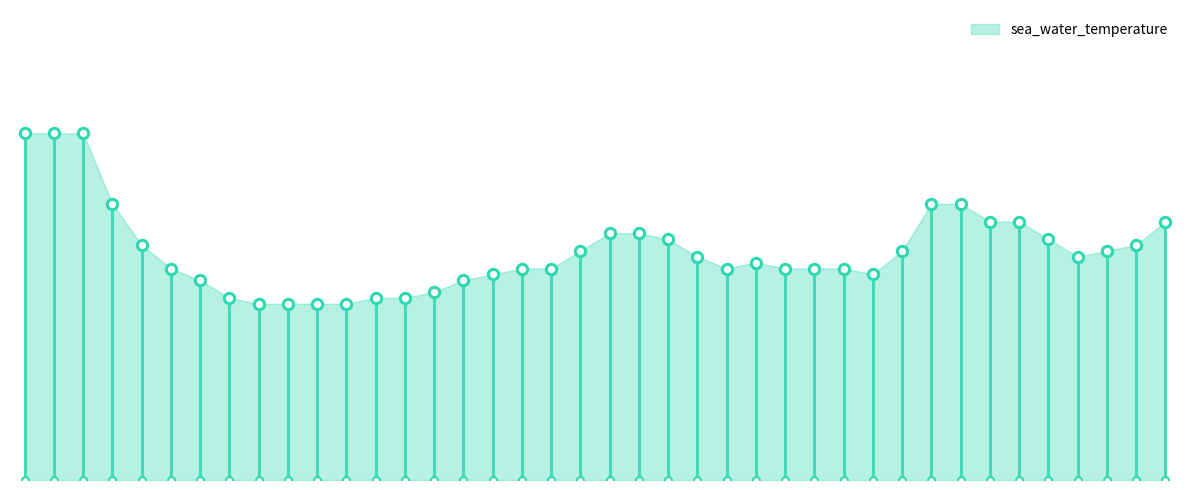

Which has a higher value, 2017-03-01T20:30 or 2017-03-01T02:00?

2017-03-01T02:00